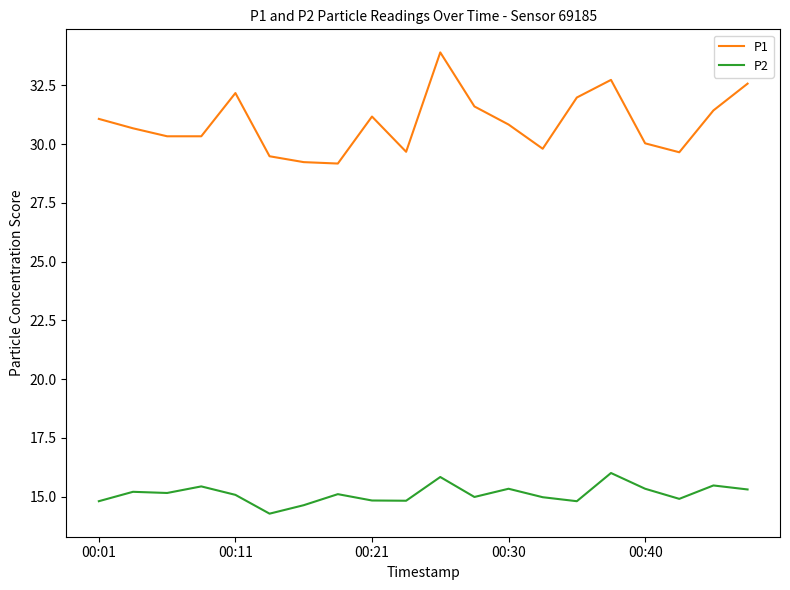

Which series has the largest range (max minus min)?

P1